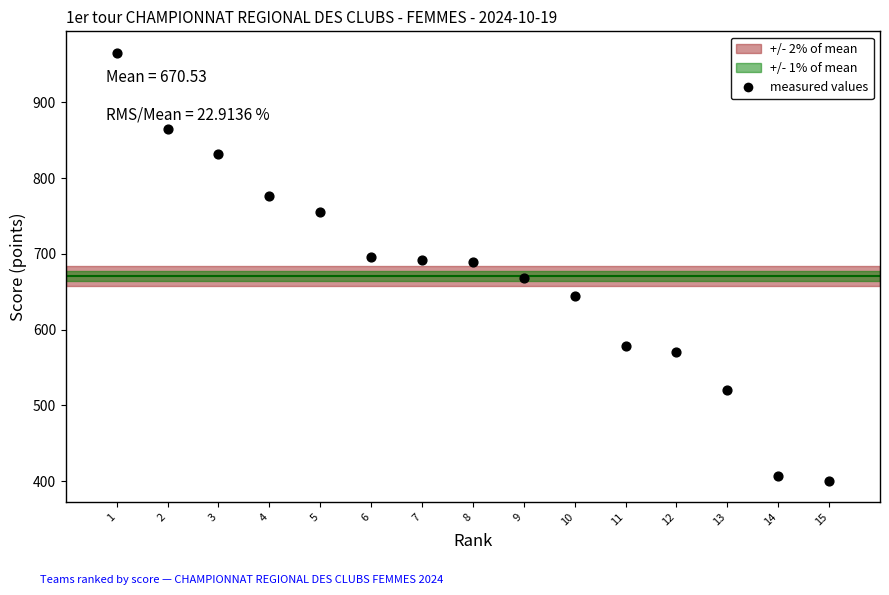

What is the range of X values (max minus min)?

14.0